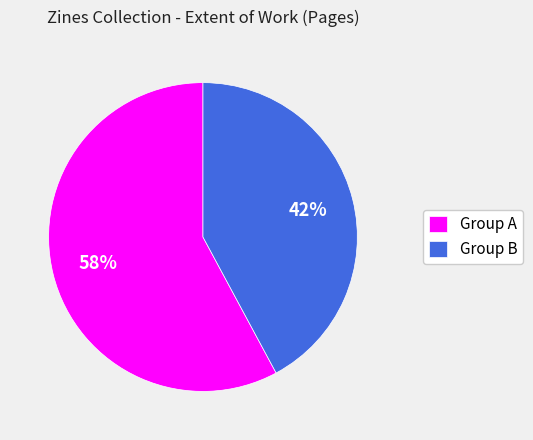

To the nearest percent, what percentage of the pie is Group B?

42%